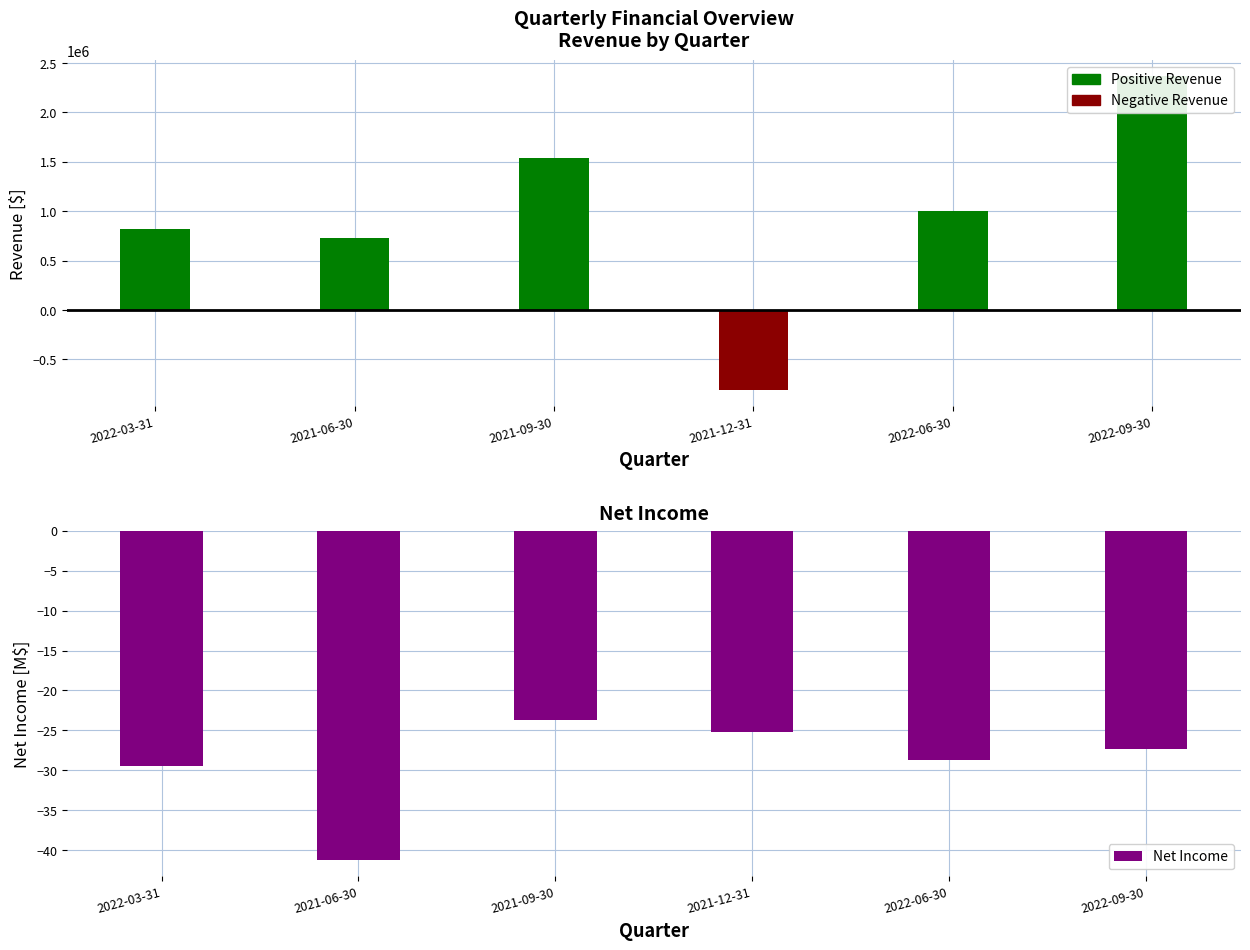

How many values in the Net Income series exceed -27?

2